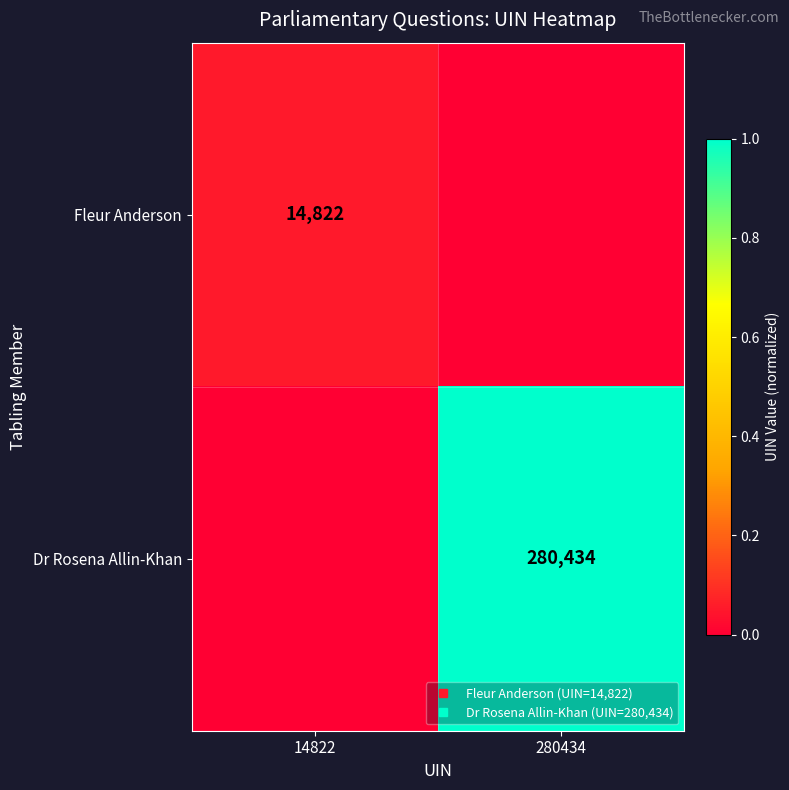

True or false: Fleur Anderson has a value of 0.0 at 280434.

True